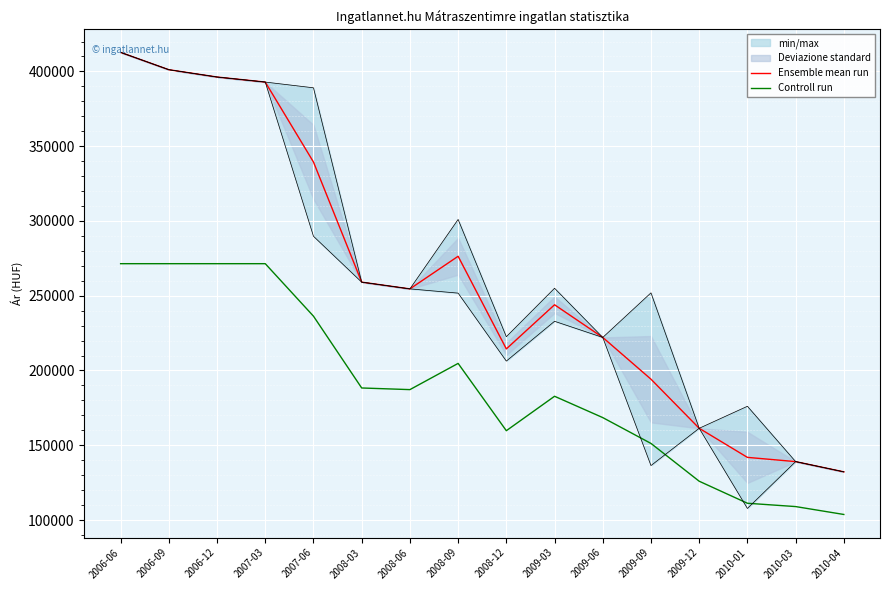

What is the spread (max minus min) of values at 2008-03?

70787